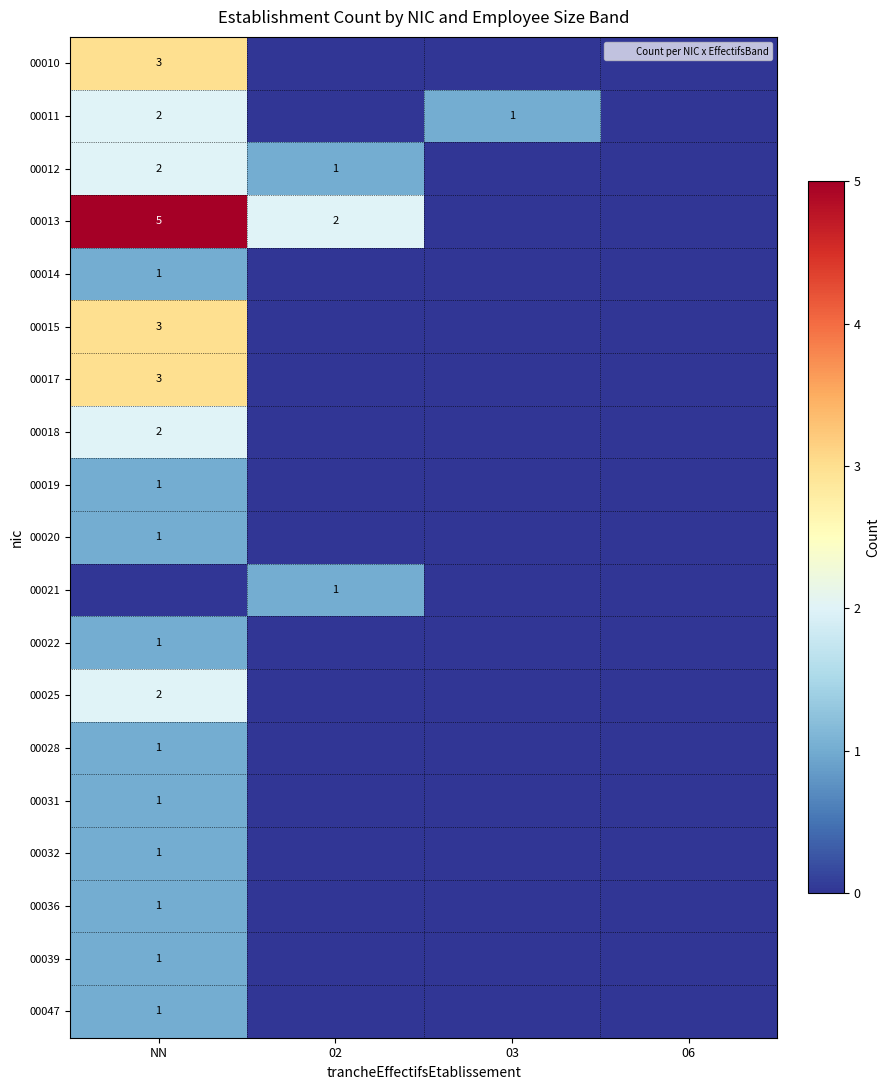

Is it true that 00015 equals 0 at 06?

True